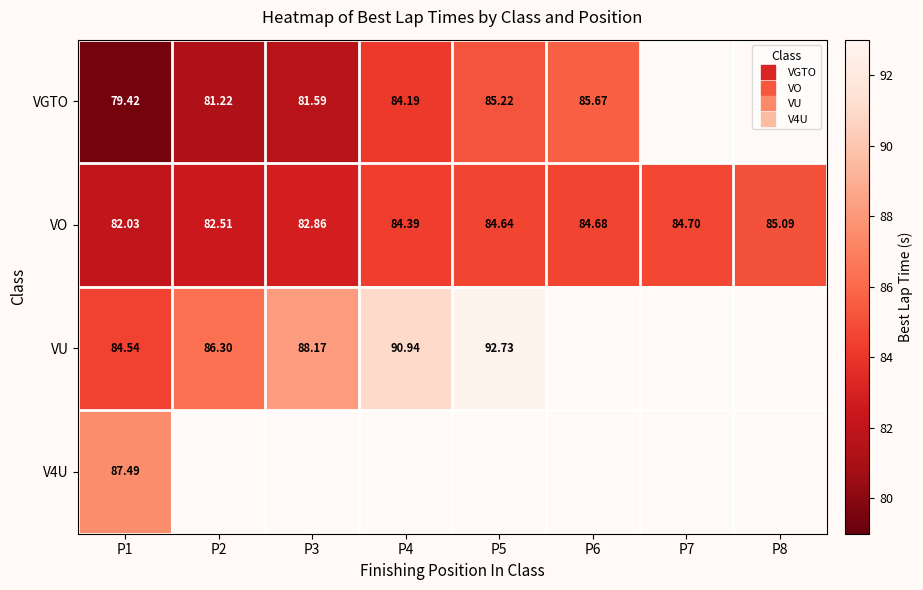

How many positive values does the V4U series have?

1